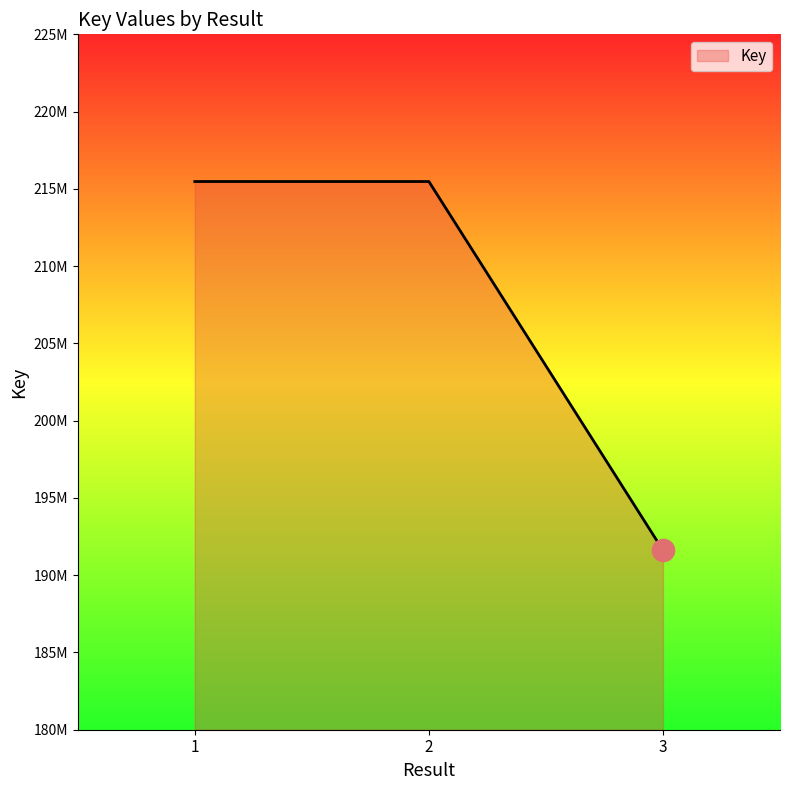

Is this an area chart (filled region under the line)?

Yes